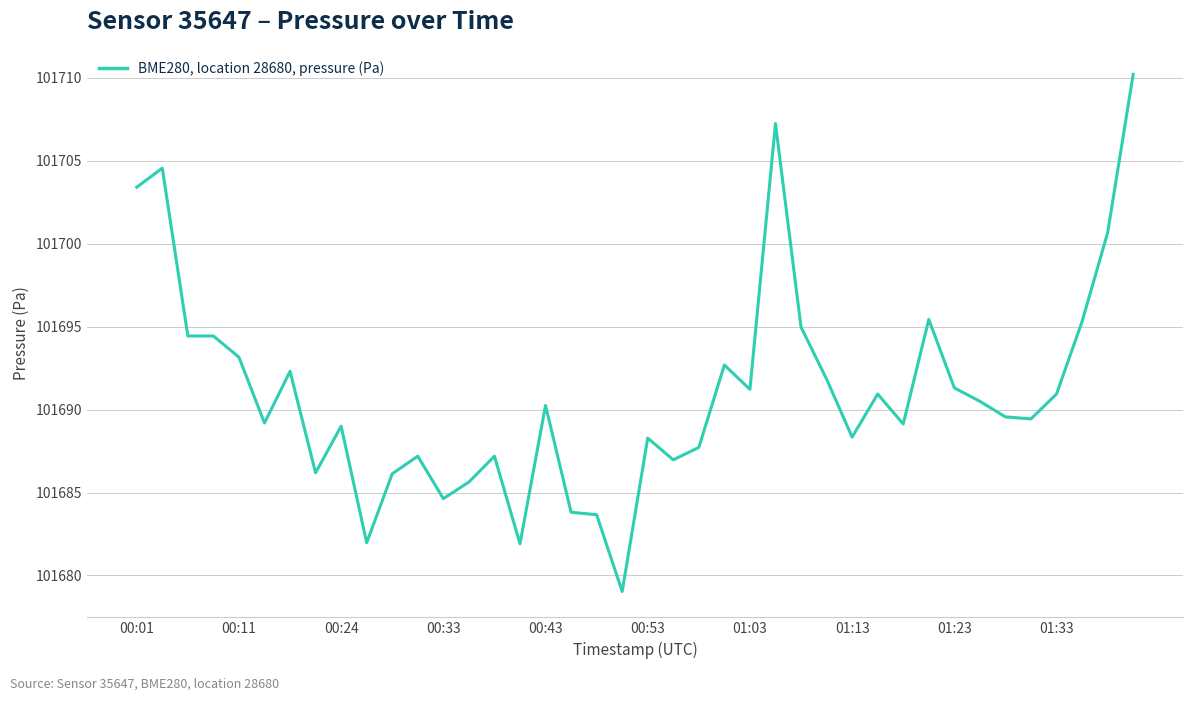

How many lines are shown in the chart?

1